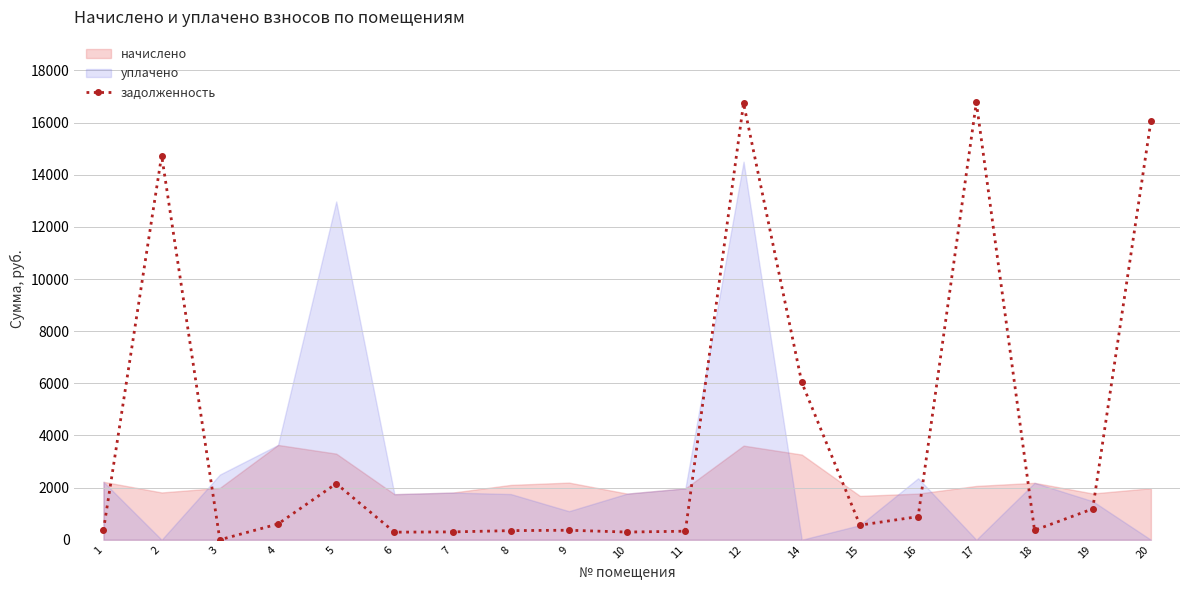

The value at 12 is 16740.6. True or false?

True